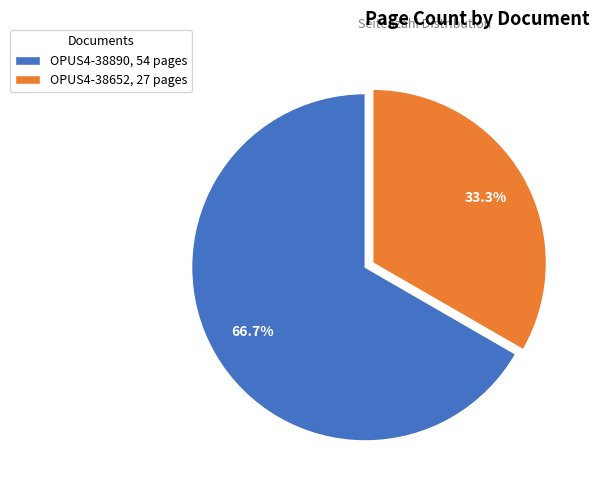

What is the smallest slice in the pie chart?

OPUS4-38652